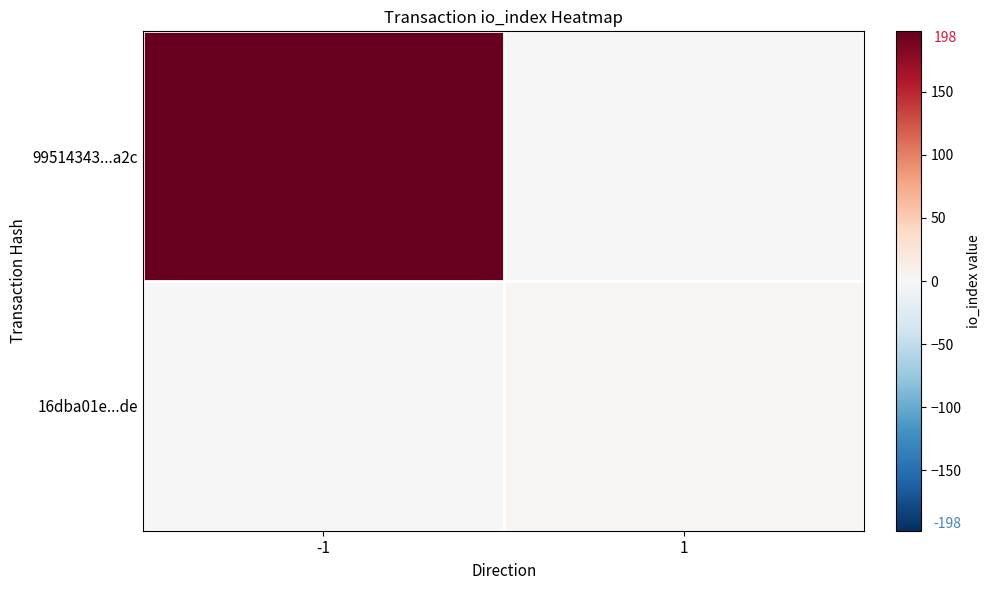

List the series in order of their overall mean, lowest first.

16dba01e...de, 99514343...a2c